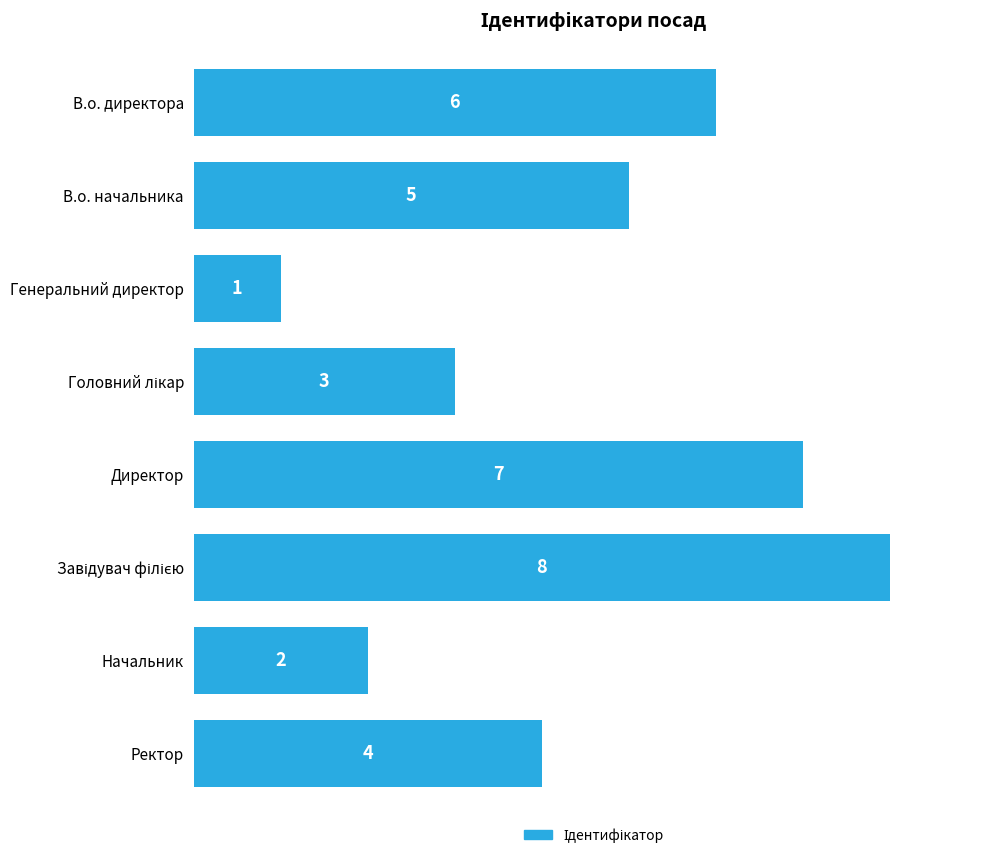

How many bars are there in total?

8